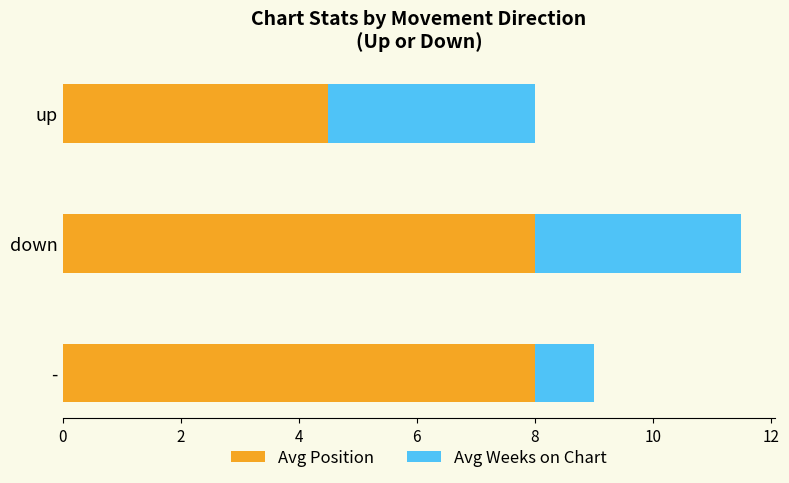

True or false: Avg Position has a value of 3.6 at down.

False